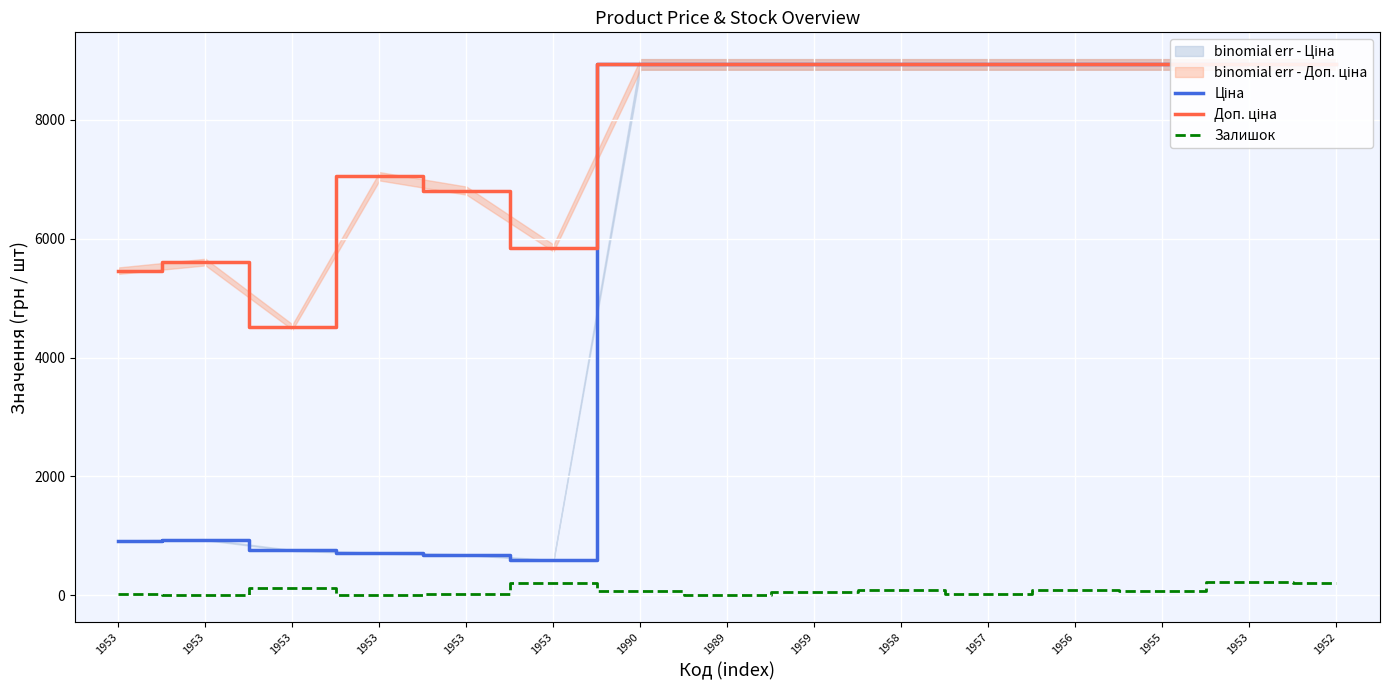

True or false: Ціна has a value of 681.0 at 1953.

True